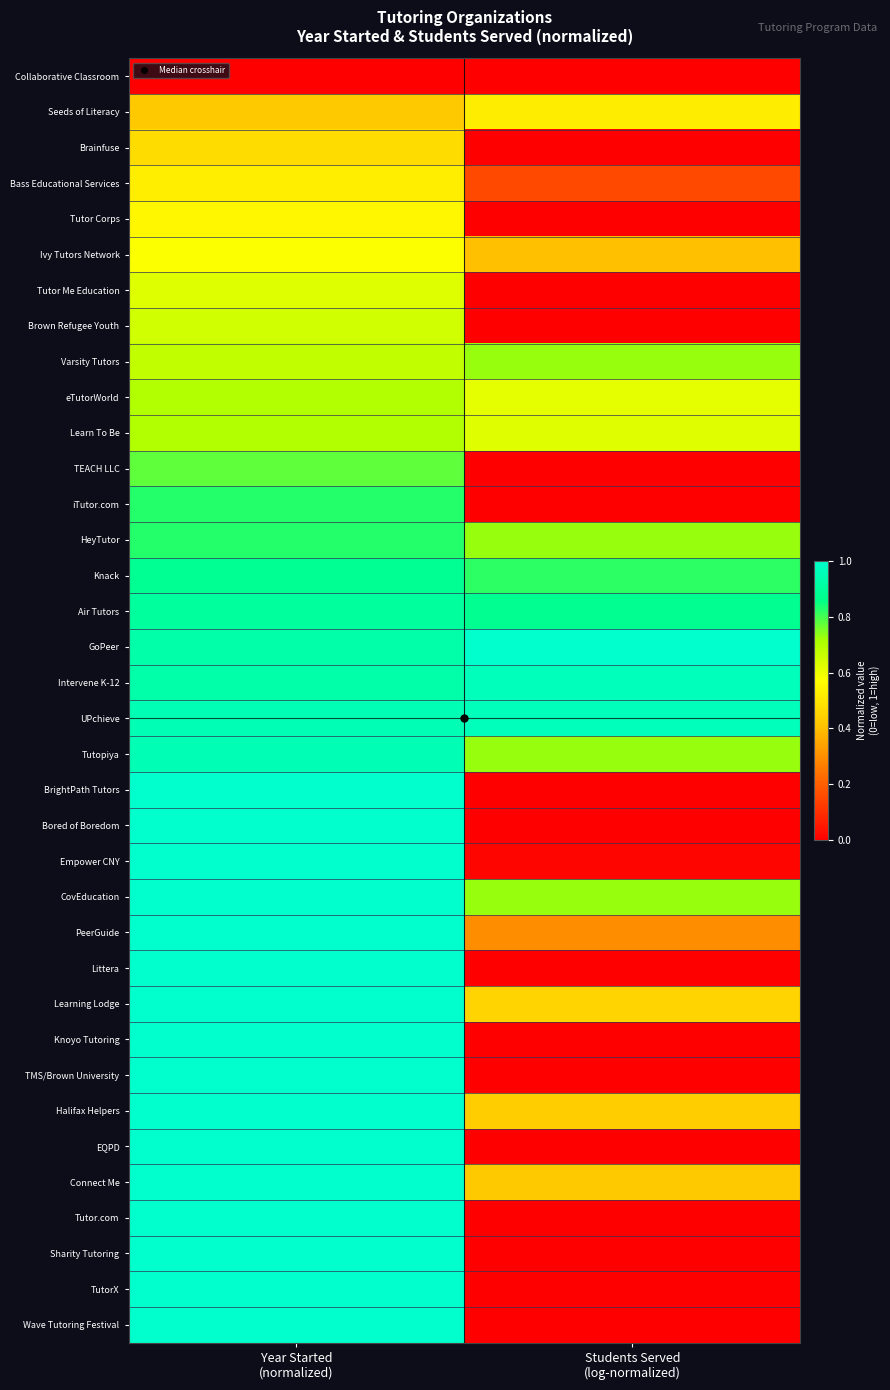

How many series are shown in this chart?

36